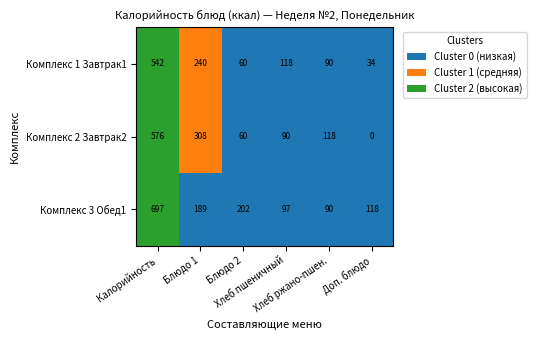

At which category is the sum across all series the highest?

Калорийность